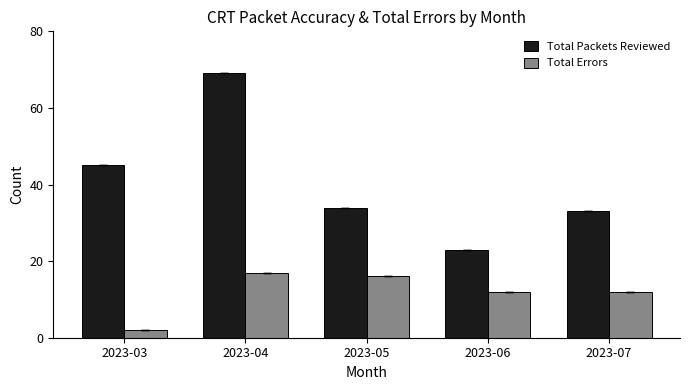

What is the value of the Total Packets Reviewed bar at the 4th from the left?

23